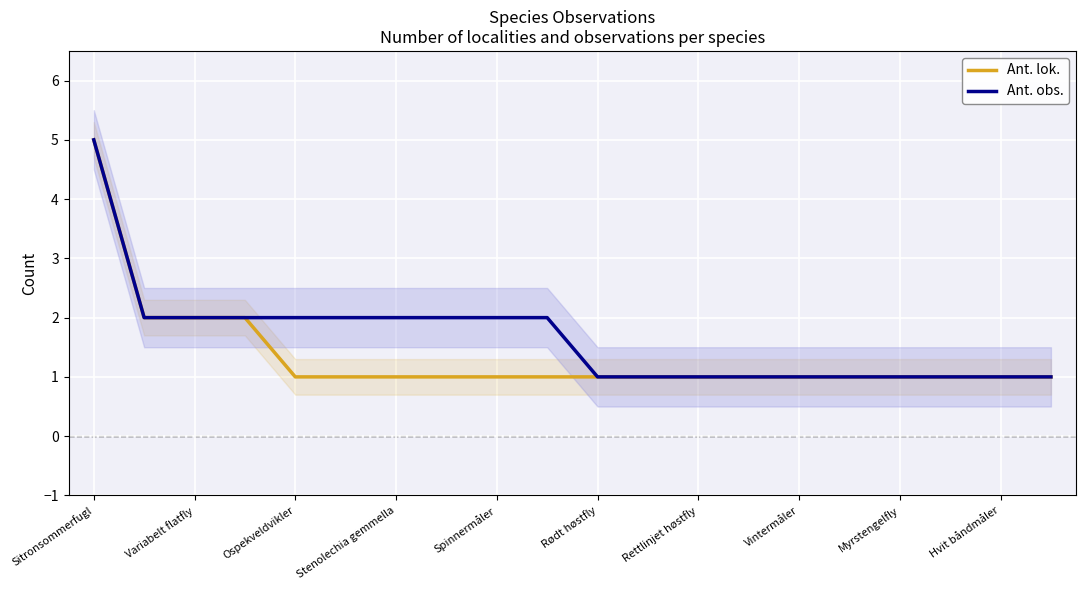

True or false: Ant. obs. and Ant. lok. intersect in this chart.

False